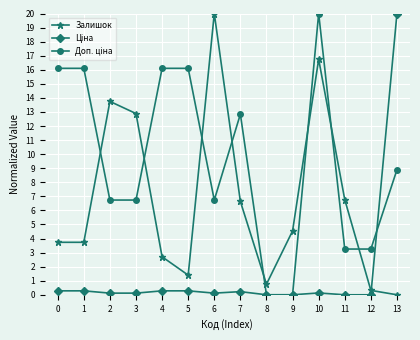

At which category is the sum across all series the highest?

10